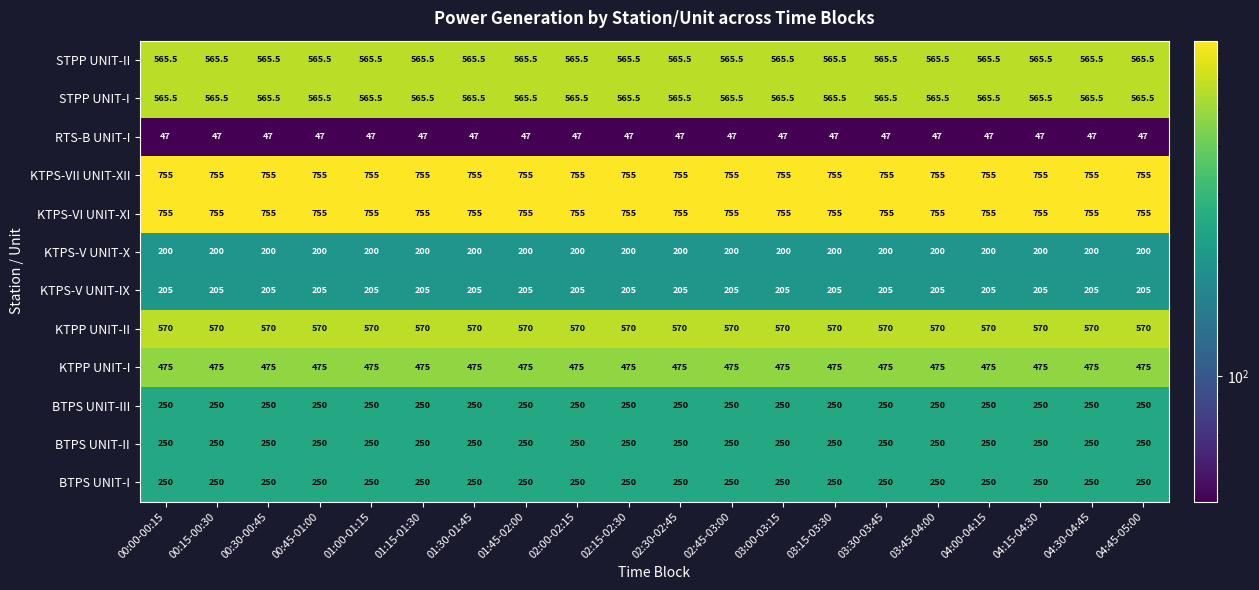

What is the sum of all KTPS-VII UNIT-XII values?

15100.0